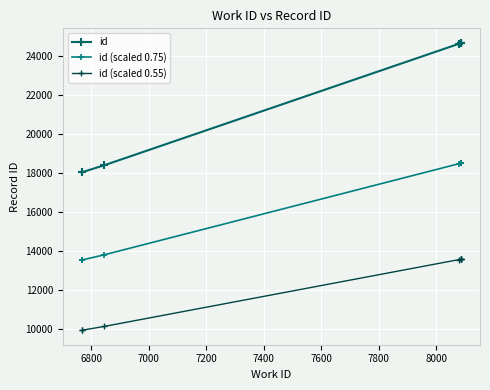

True or false: id (scaled 0.75) and id intersect in this chart.

False